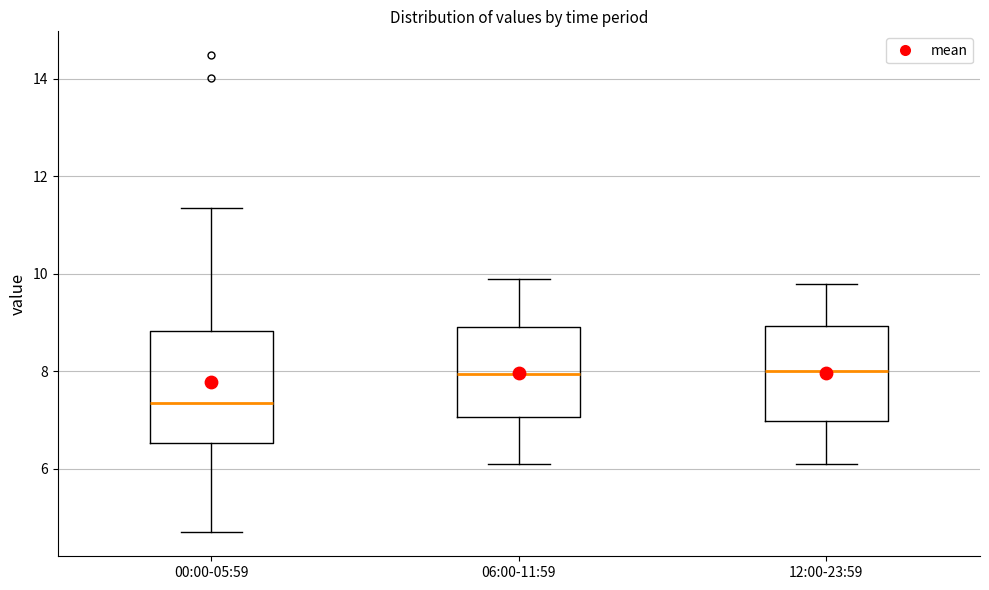

Where is the lower edge of the box for 06:00-11:59 on the y-axis? The values are not printed on the chart, so give them approximately, as read against the axis.

7.0